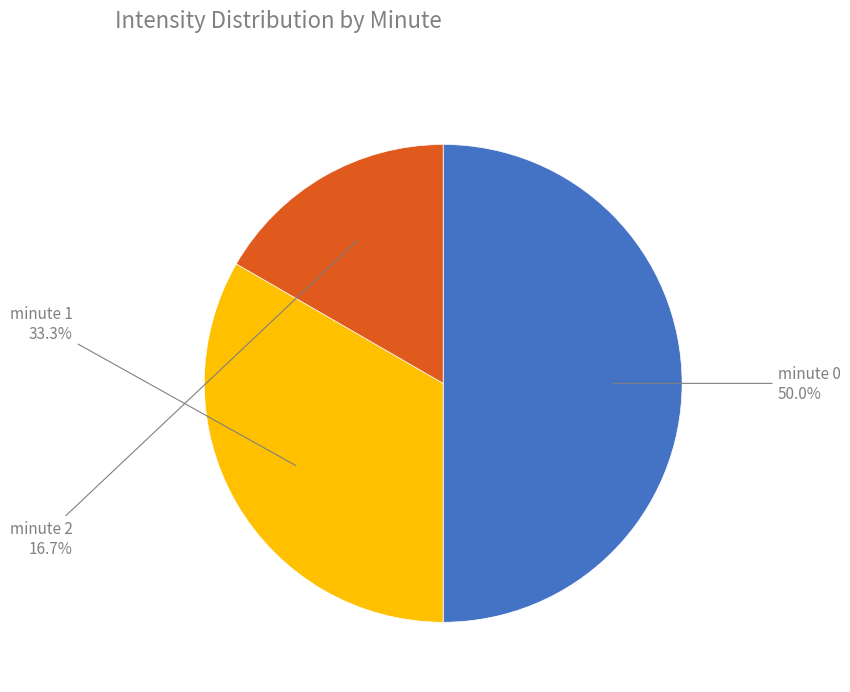

Rank the categories by value from lowest to highest.

minute 2, minute 1, minute 0